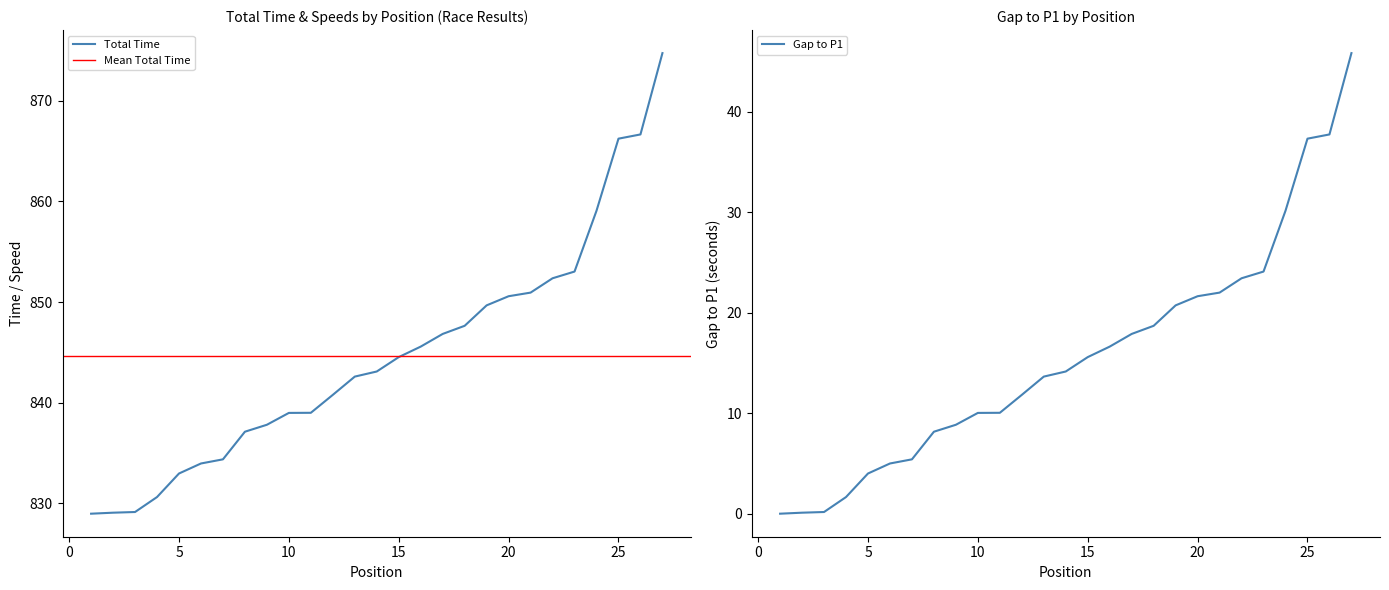

Which series has the largest total across all categories?

Total Time